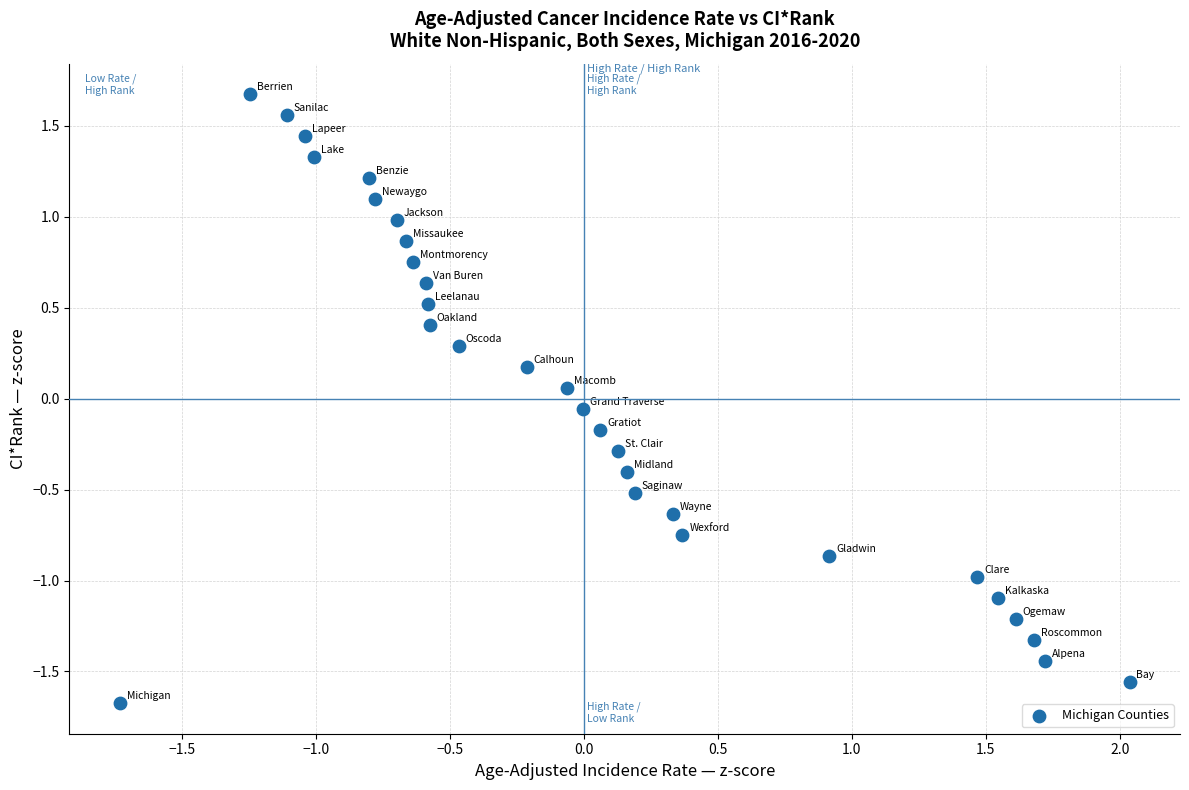

What is the range of X values (max minus min)?

3.8